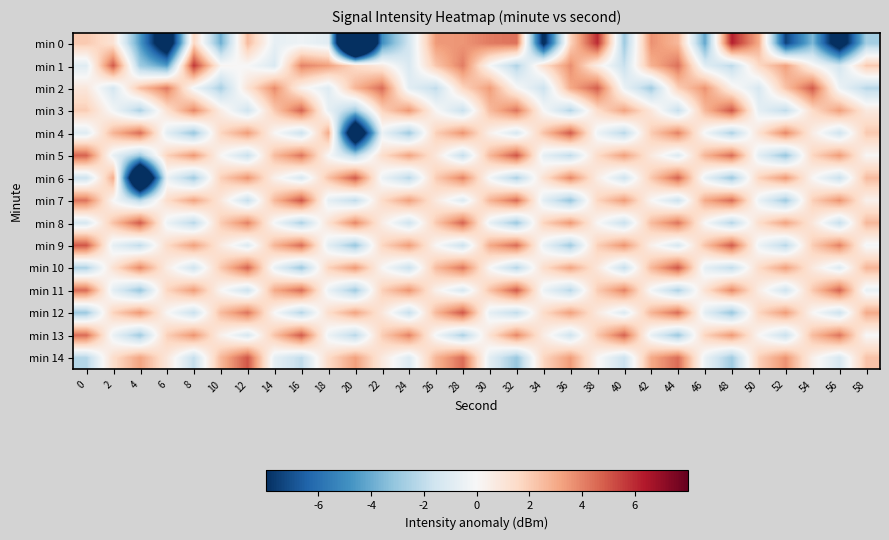

Between 28 and 2, which is larger?

28